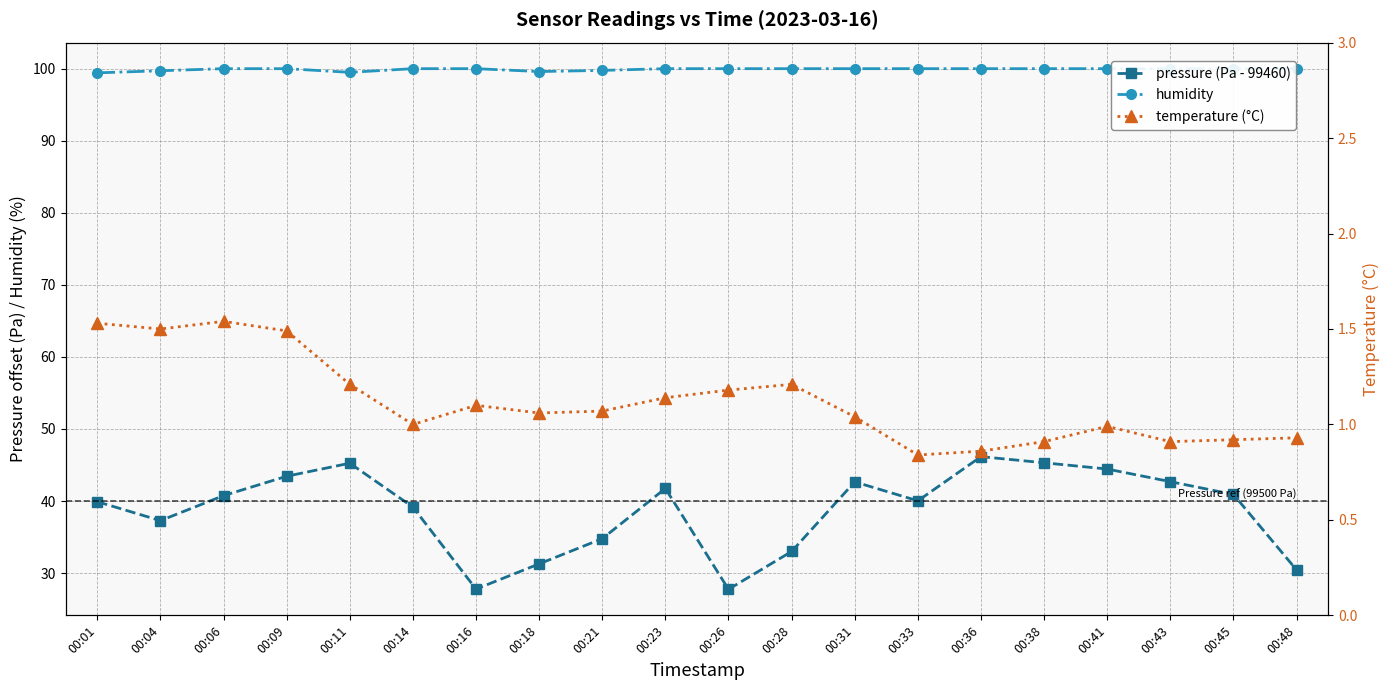

What are all the series names shown in the legend?

pressure (Pa - 99460), humidity, temperature (°C)